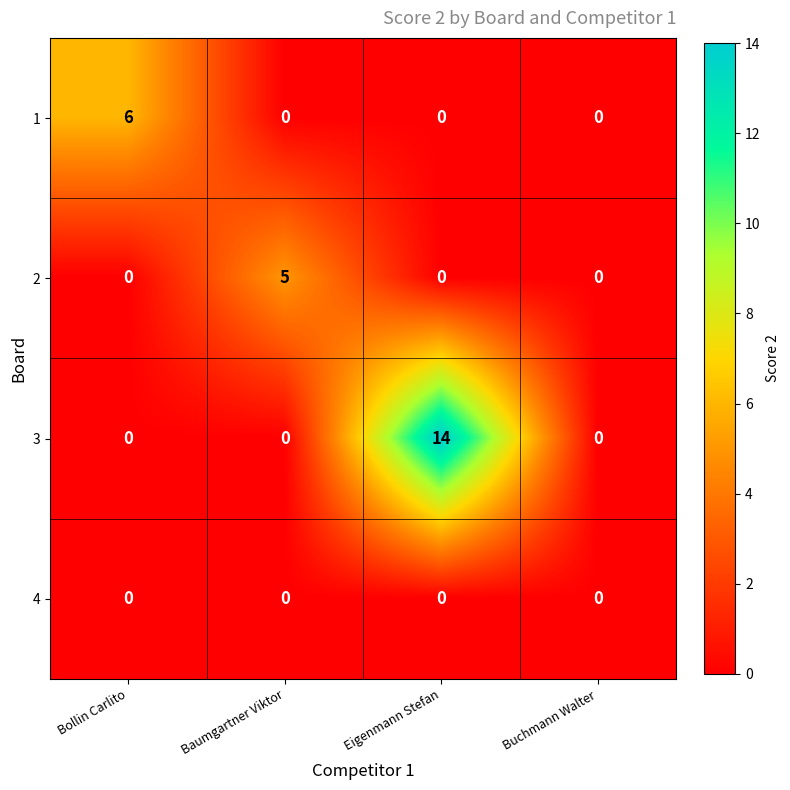

How many series are shown in this chart?

4